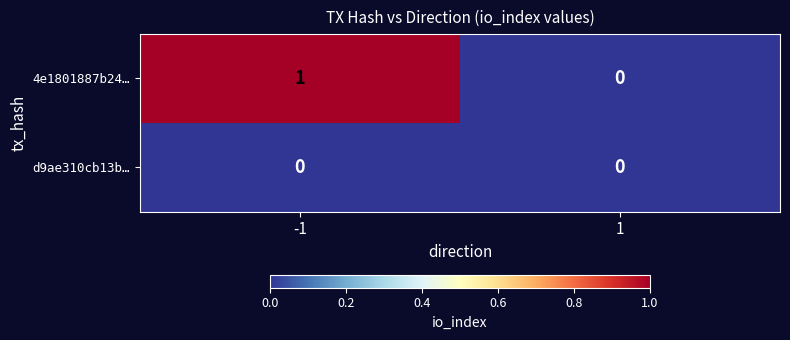

Rank the series by their average value, from lowest to highest.

d9ae310cb13b…, 4e1801887b24…